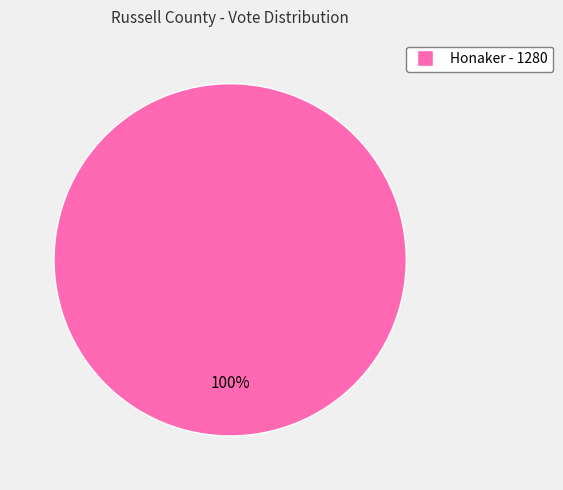

Does any single category account for the majority?

Yes